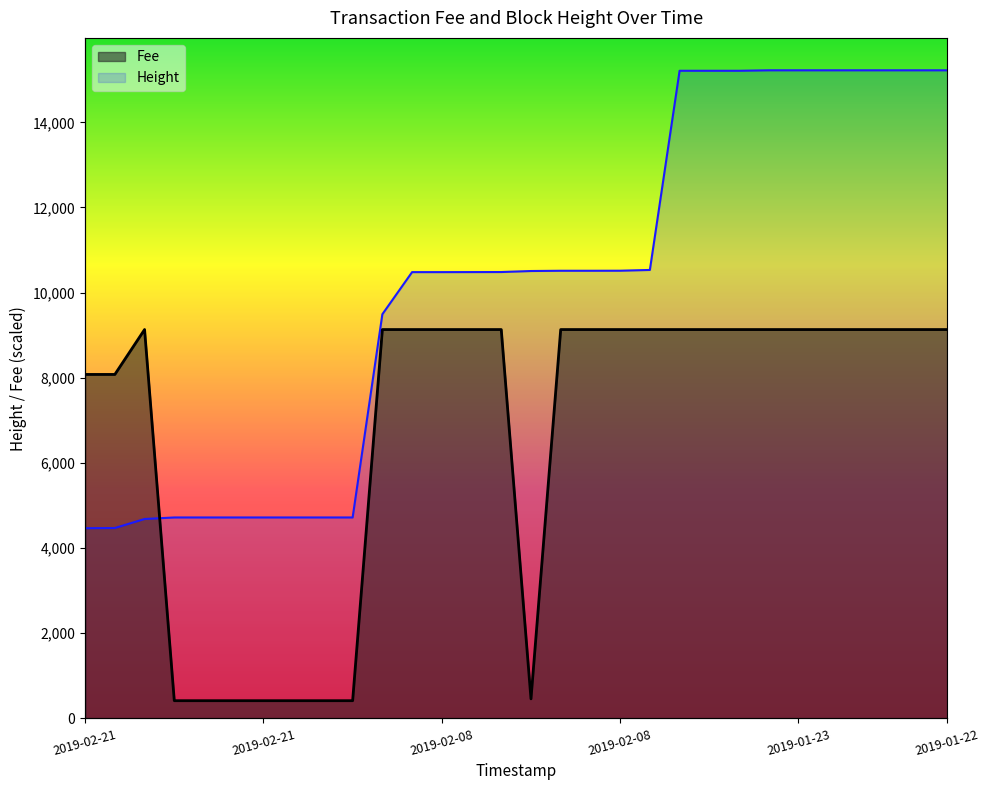

The chart shows a value of 7285 at 2019-01-23 14:08:45. True or false?

False